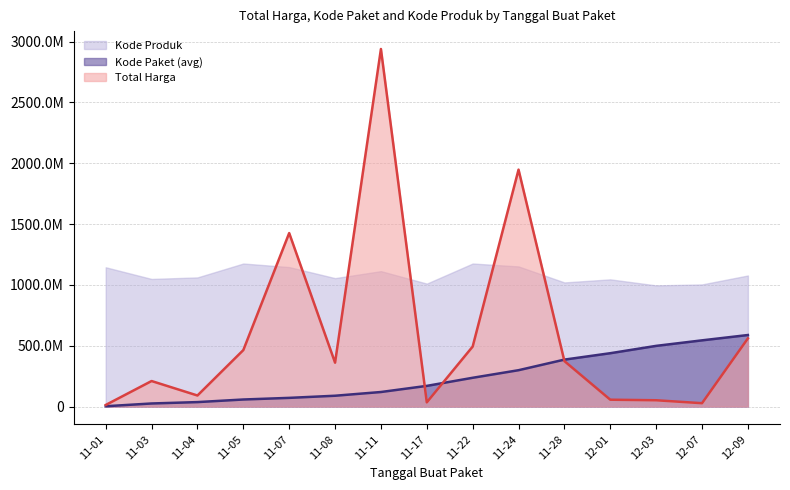

Rank the series by their average value, from highest to lowest.

Kode Produk, Total Harga, Kode Paket (avg)